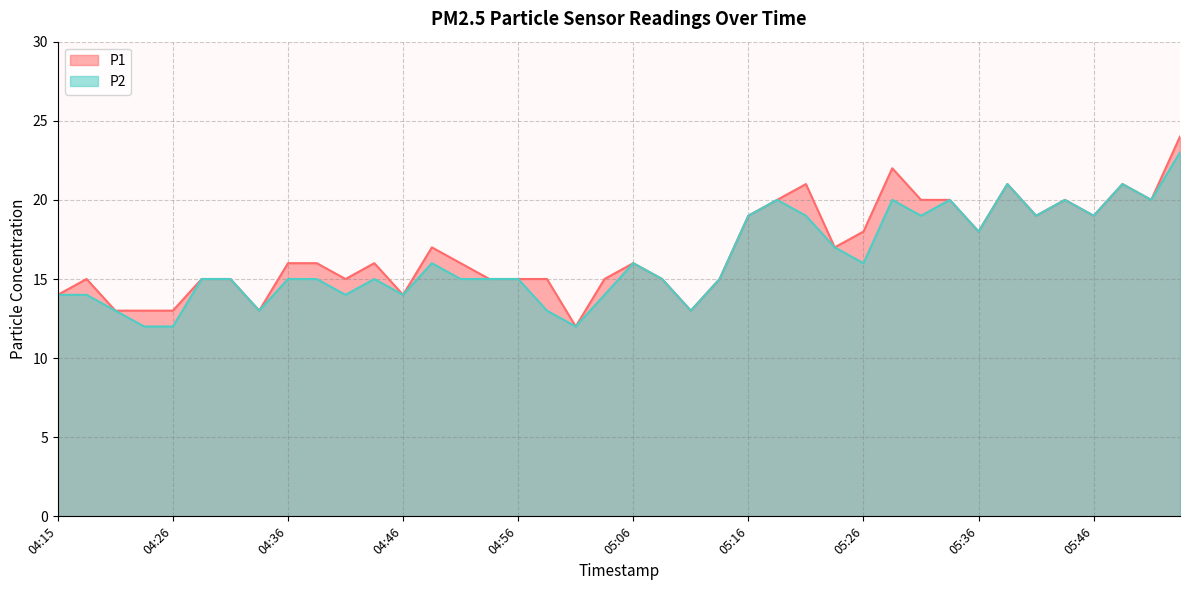

Where is P2 nearest to the value 17?

05:23